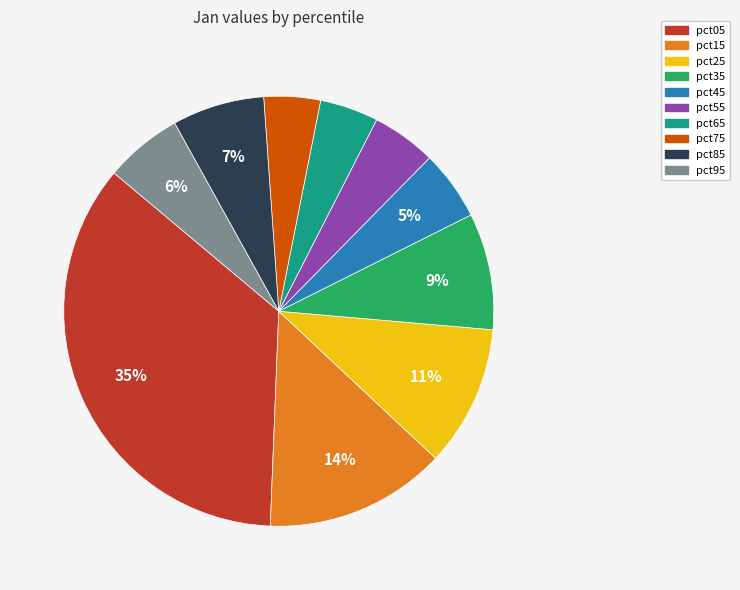

Between pct65 and pct45, which is larger?

pct45